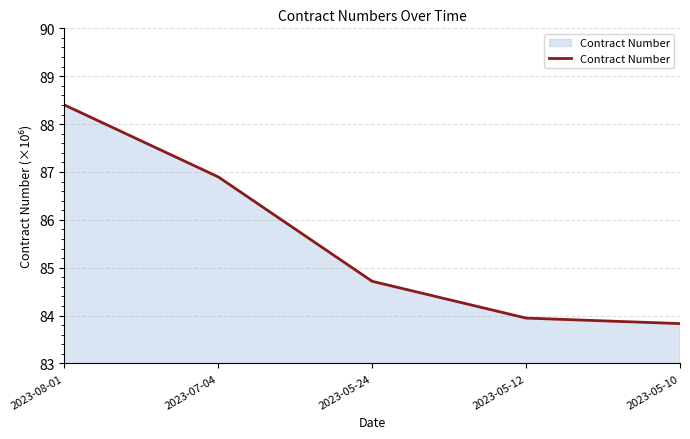

Is it true that the value at 2023-05-10 is 83.8?

True